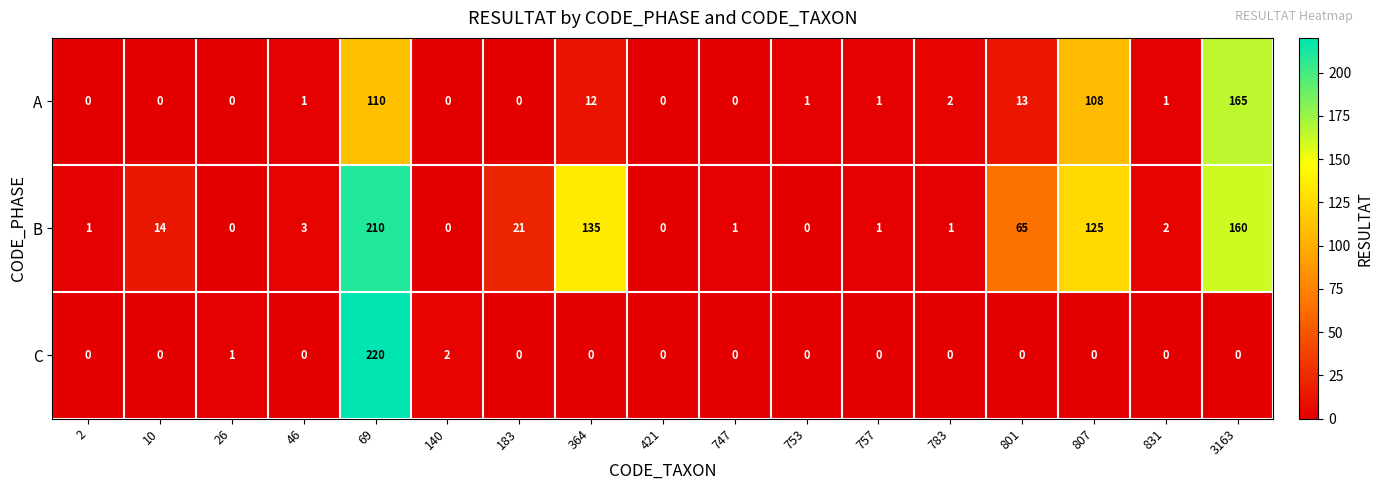

At which label is A closest to 82?

807